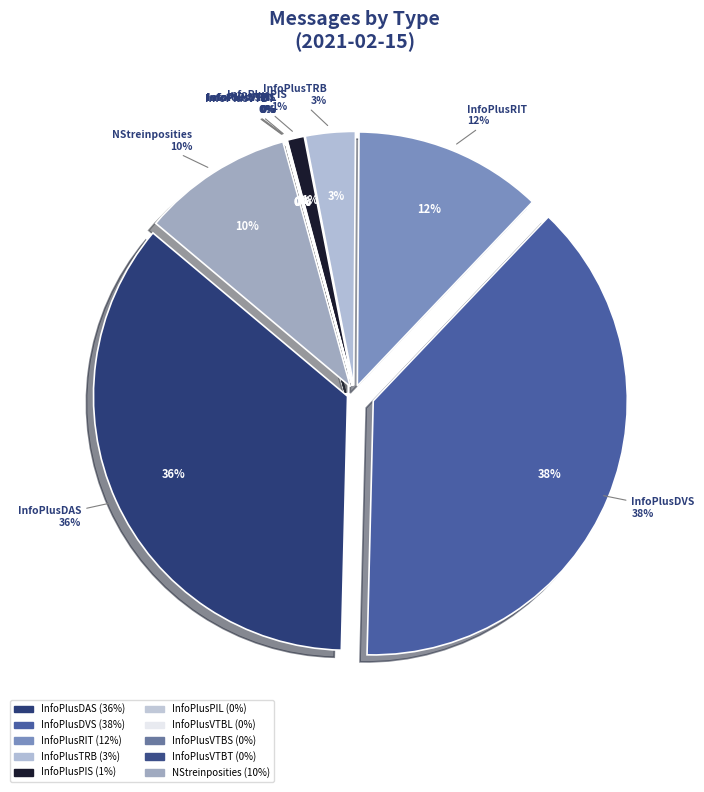

Which category has the smallest portion of the pie?

InfoPlusVTBT